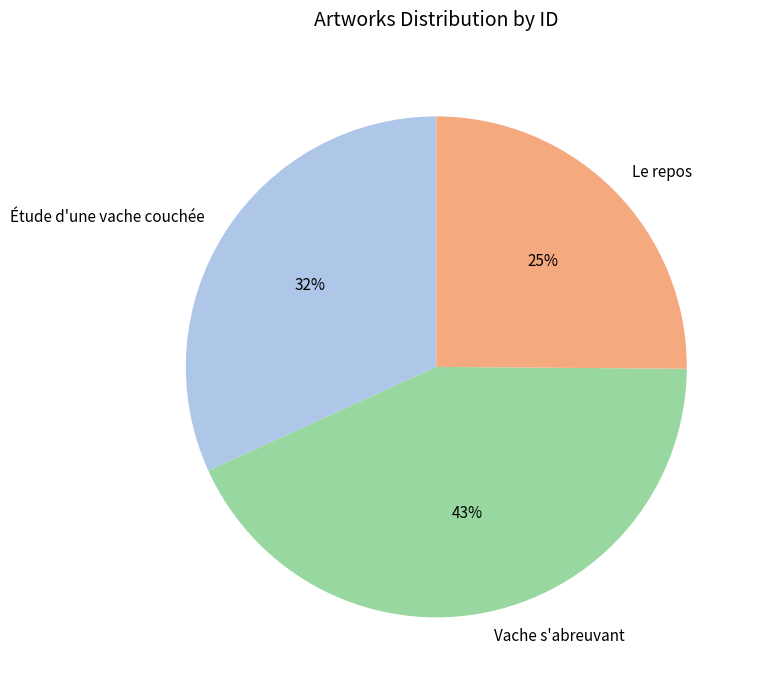

Which has a higher value, Étude d'une vache couchée or Le repos?

Étude d'une vache couchée